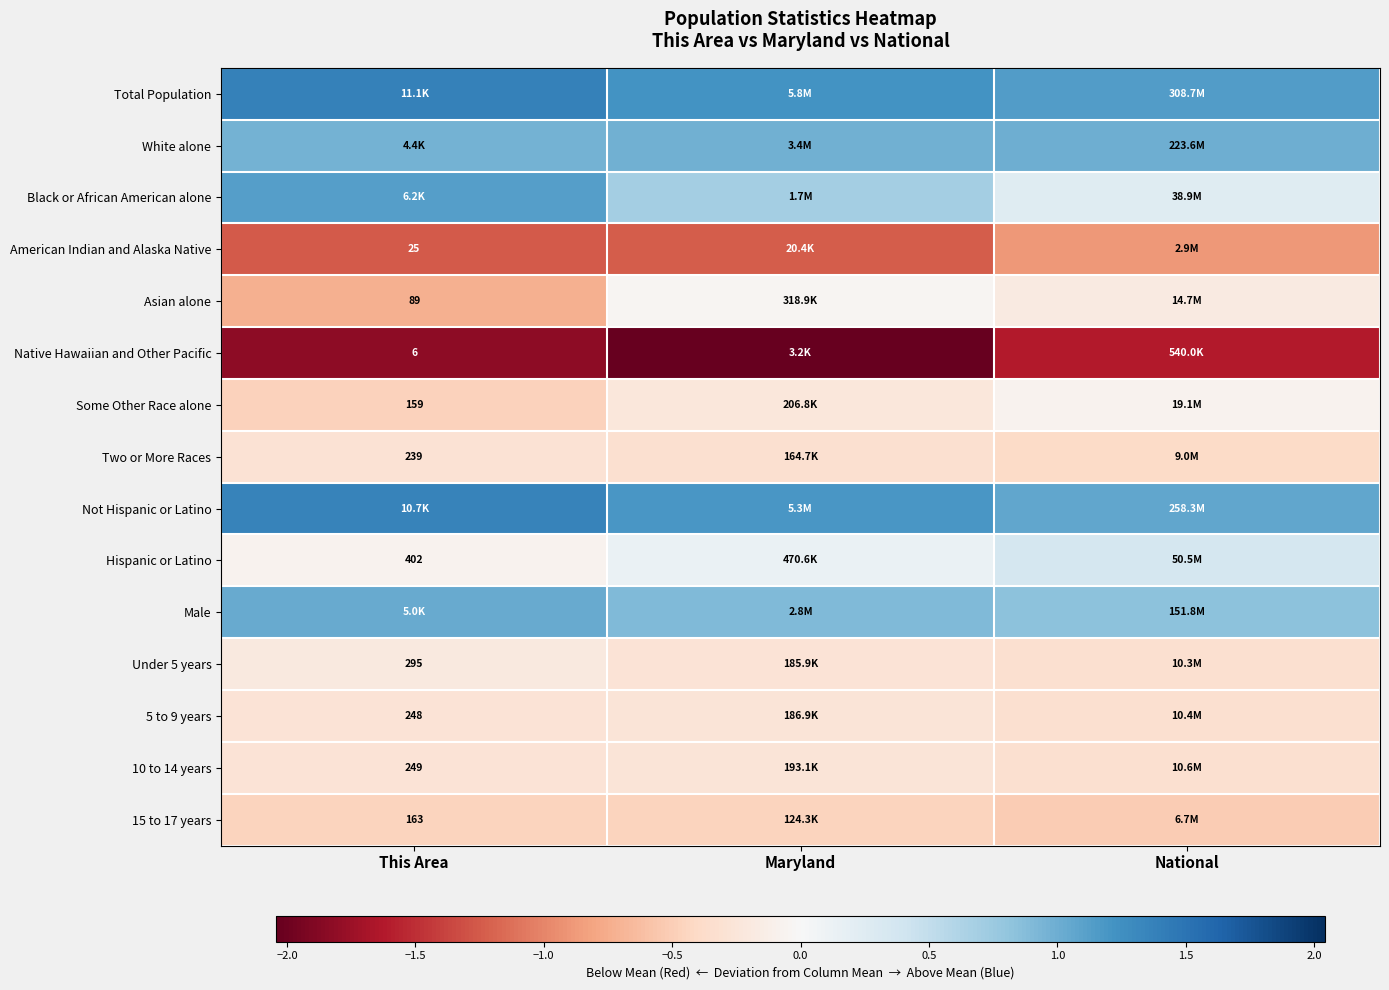

The Black or African American alone series shows 0.2 at Maryland. True or false?

False